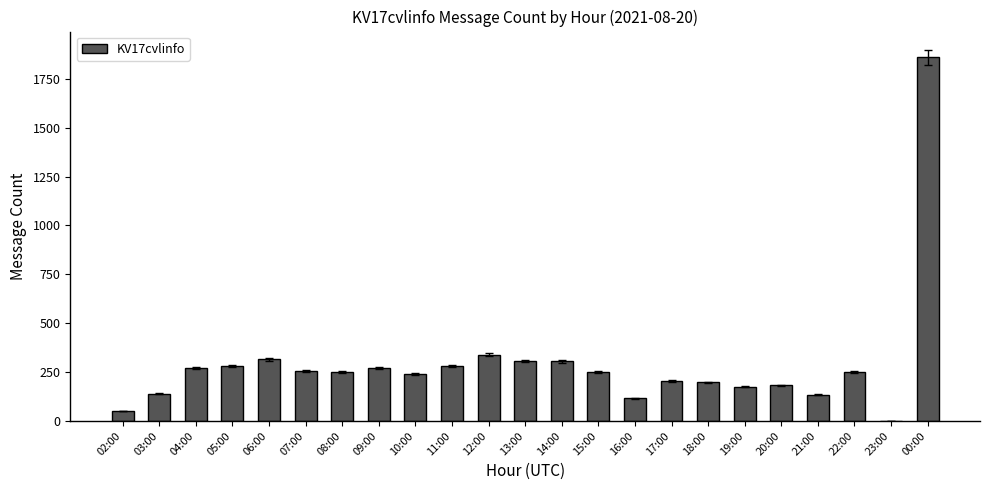

Which category has the highest value across all series?

00:00